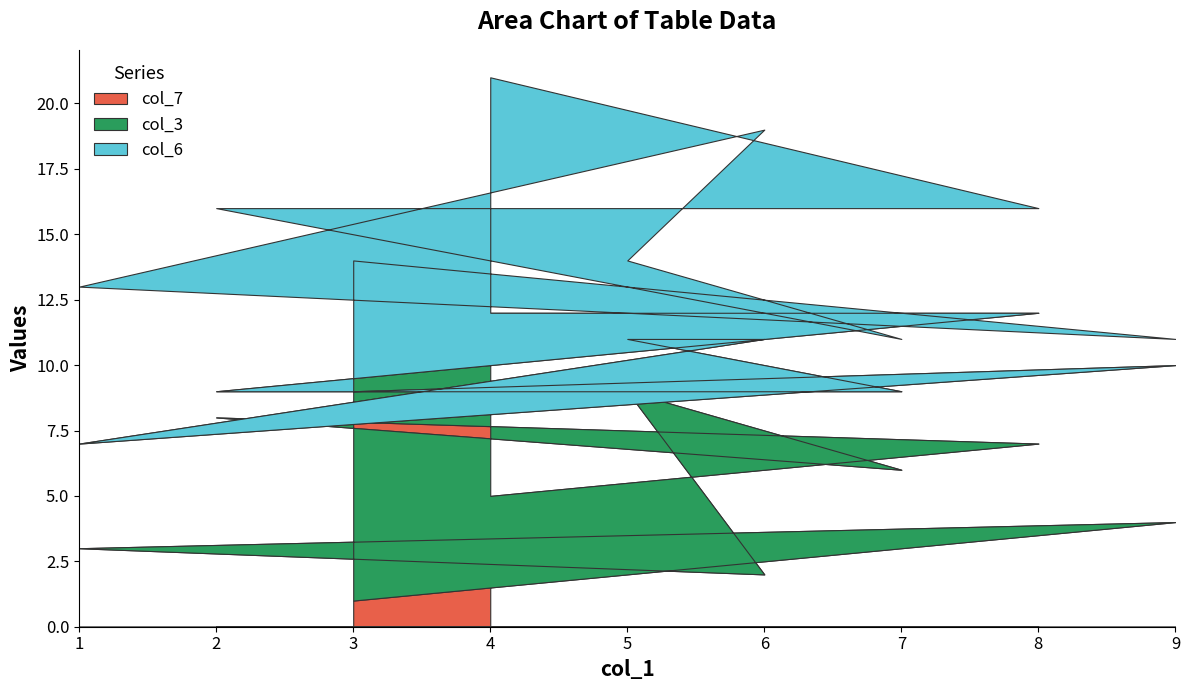

How many categories are shown in the chart?

9